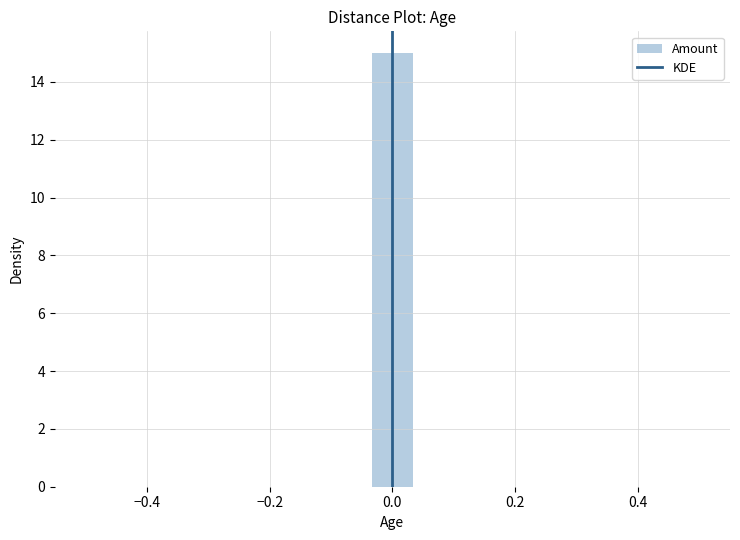

Read against the x-axis, roughly where is the centre of the tallest bar?

0.00